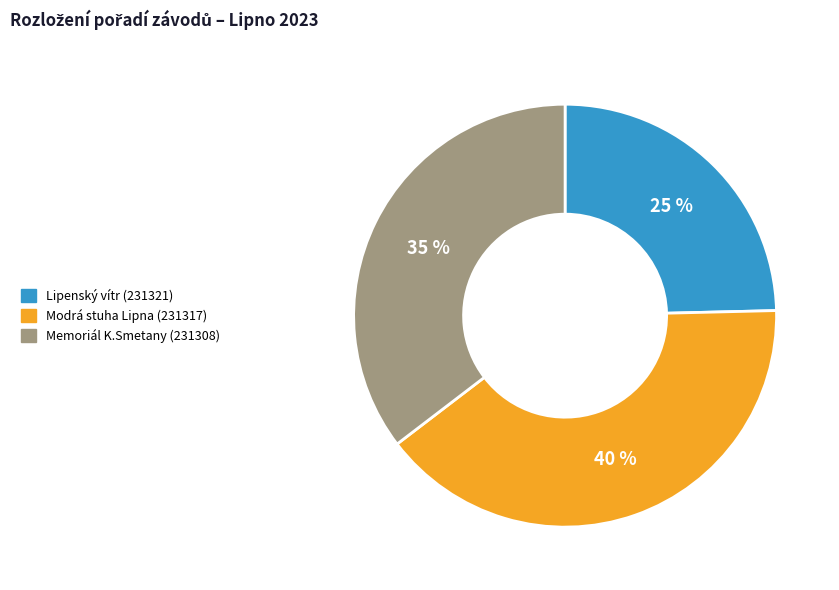

Between Lipenský vítr (231321) and Modrá stuha Lipna (231317), which is larger?

Modrá stuha Lipna (231317)